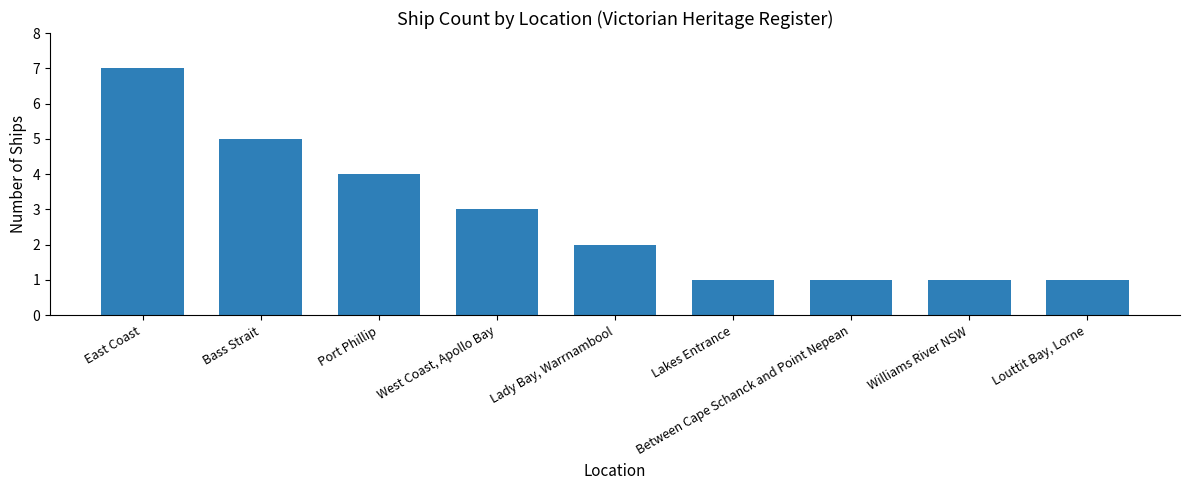

What is the change in value from Port Phillip to Between Cape Schanck and Point Nepean?

-3